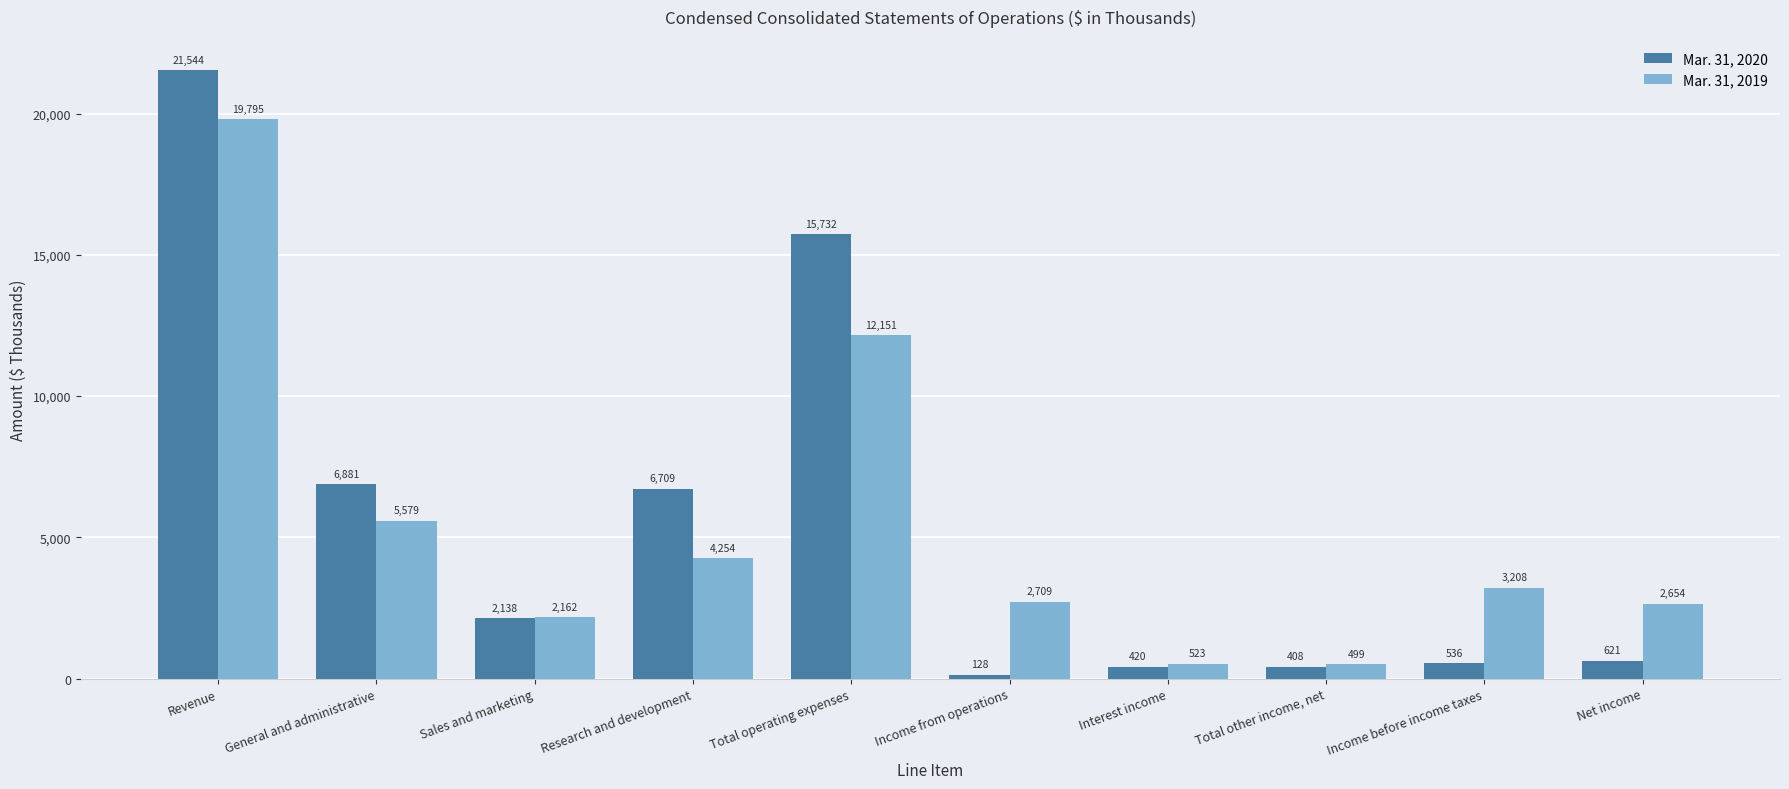

How many bars are there in total?

20